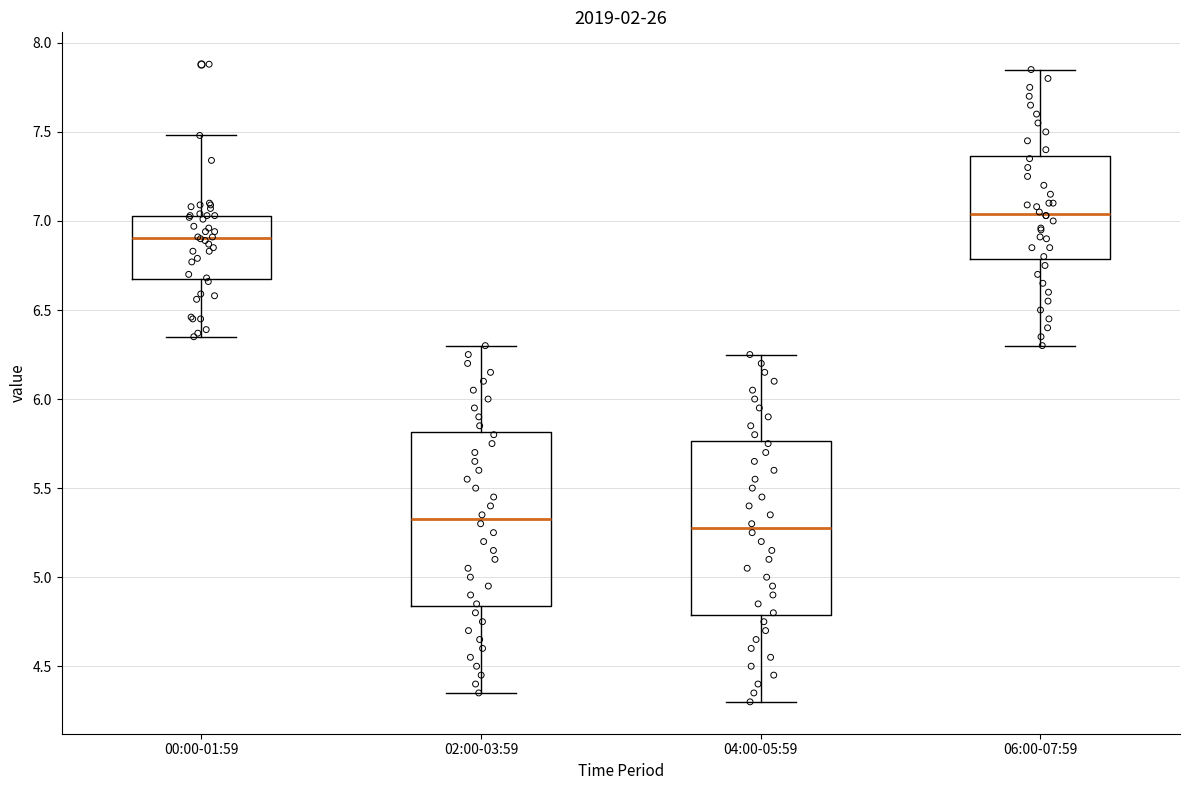

Reading left to right, transcribe this box plot: for each box, give where its median line is, the range the box spans, and where its two whiskers end, as read against the y-axis. The values are not printed on the chart, so give them approximately, as read against the axis.

00:00-01:59: median 6.90, box 6.70 to 7.05, whiskers 6.35 to 7.50
02:00-03:59: median 5.35, box 4.85 to 5.80, whiskers 4.35 to 6.30
04:00-05:59: median 5.30, box 4.80 to 5.75, whiskers 4.30 to 6.25
06:00-07:59: median 7.05, box 6.80 to 7.35, whiskers 6.30 to 7.85